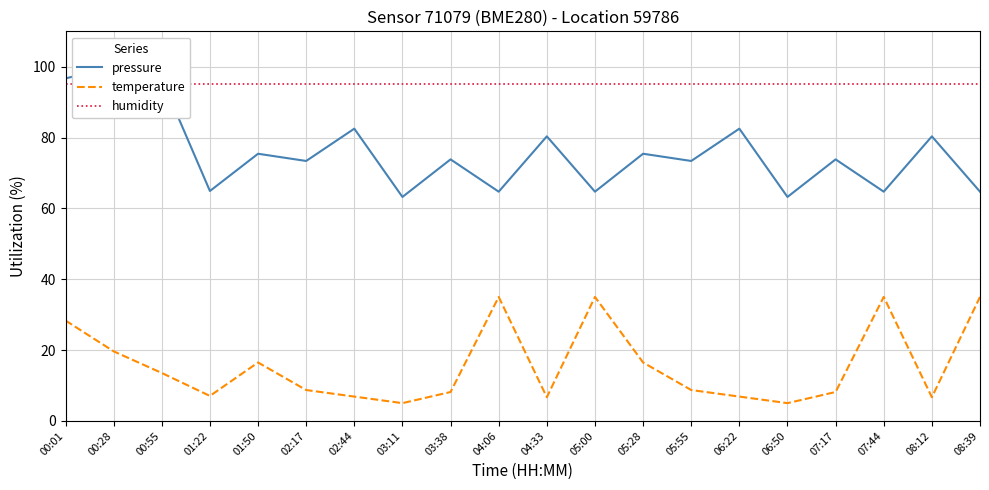

Which series has the largest total across all categories?

humidity